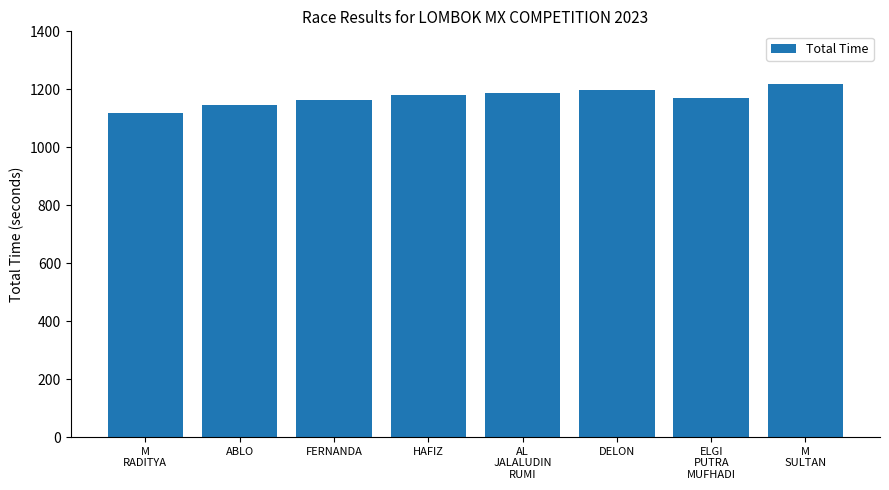

Count the number of values greater than 1180.

4